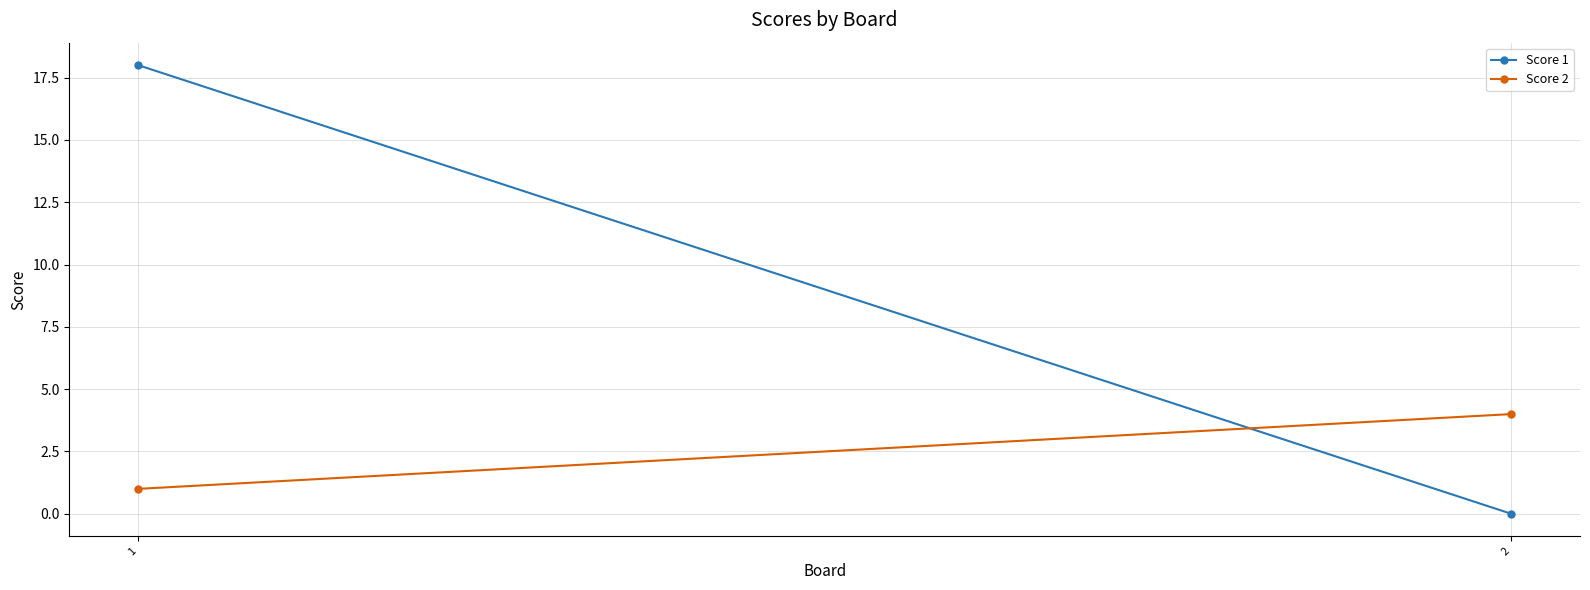

Which series has the largest total across all categories?

Score 1